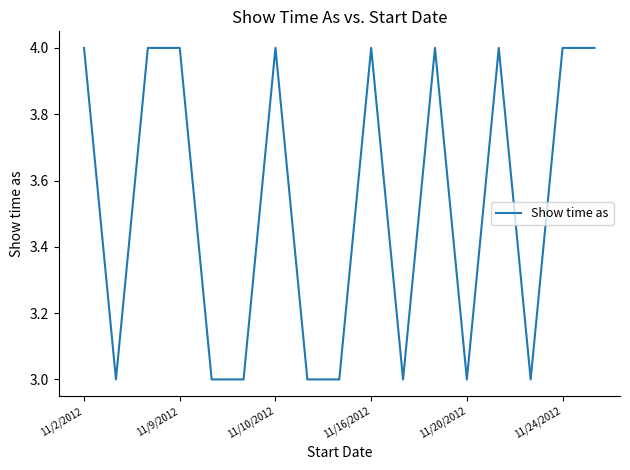

How many lines are shown in the chart?

1